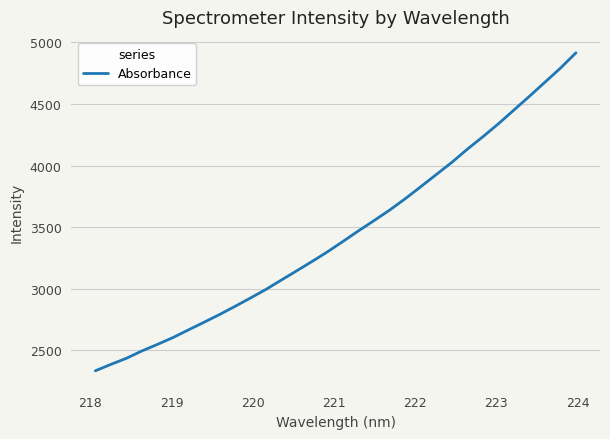

True or false: the data has more than 0 interior local peaks.

False